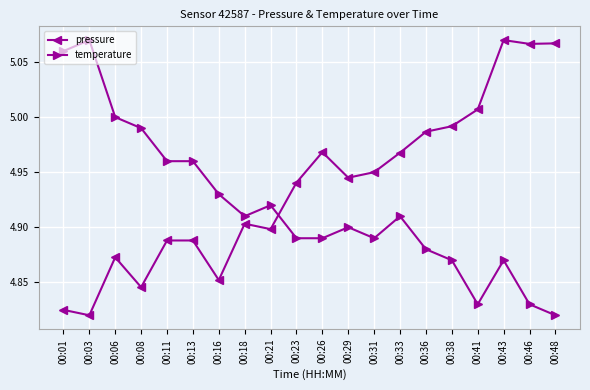

How many distinct data groups are displayed?

2